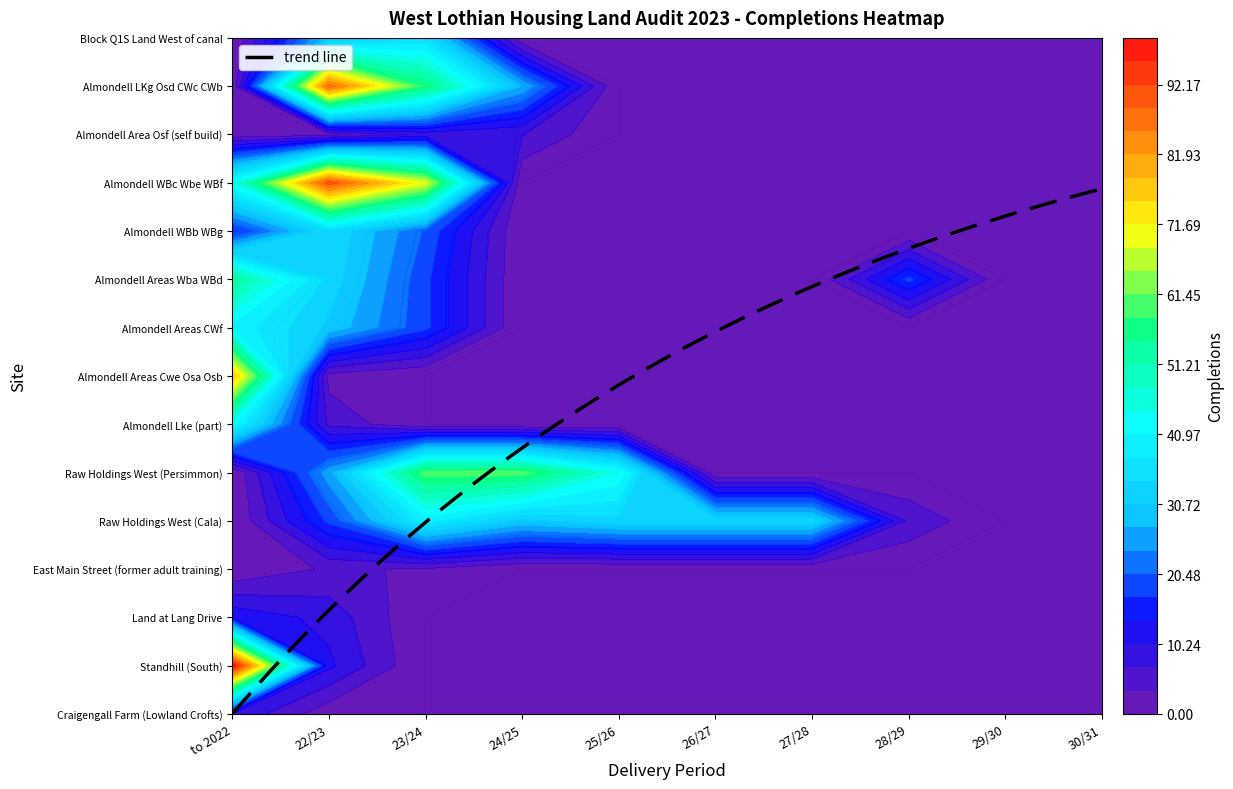

Where is Block Q1S Land West of canal nearest to the value 17?

22/23